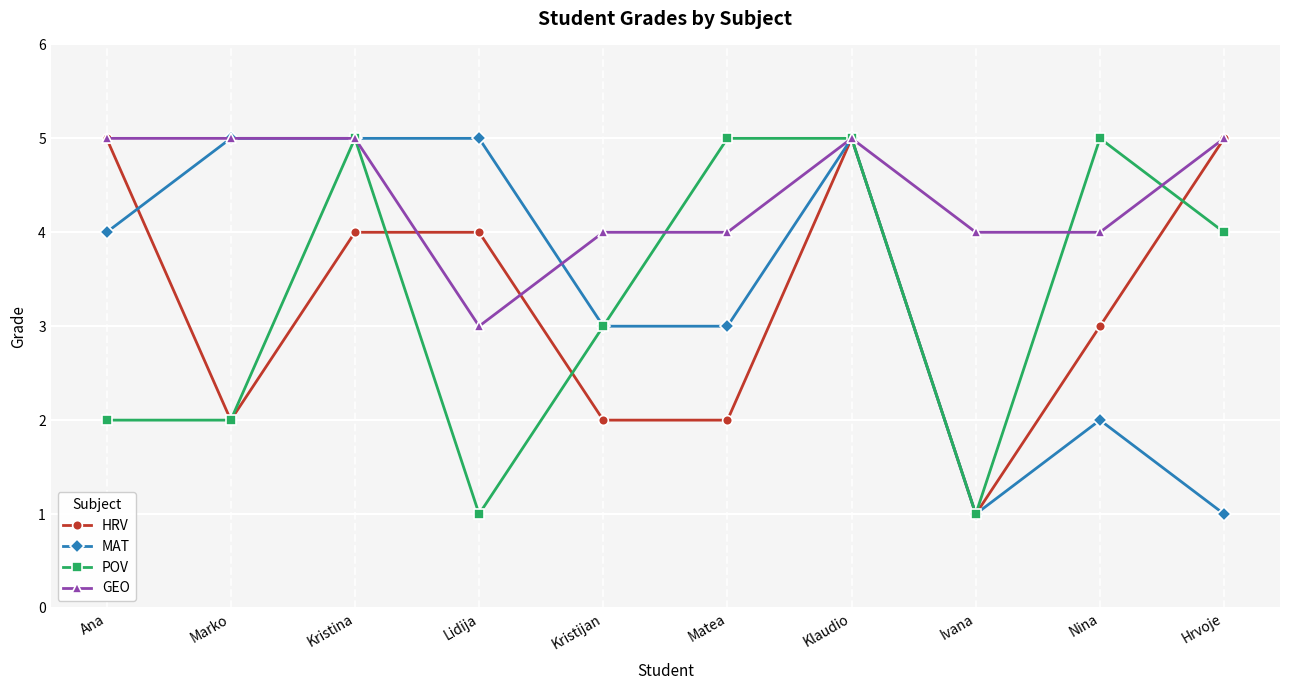

At which label does HRV first exceed 4?

Ana